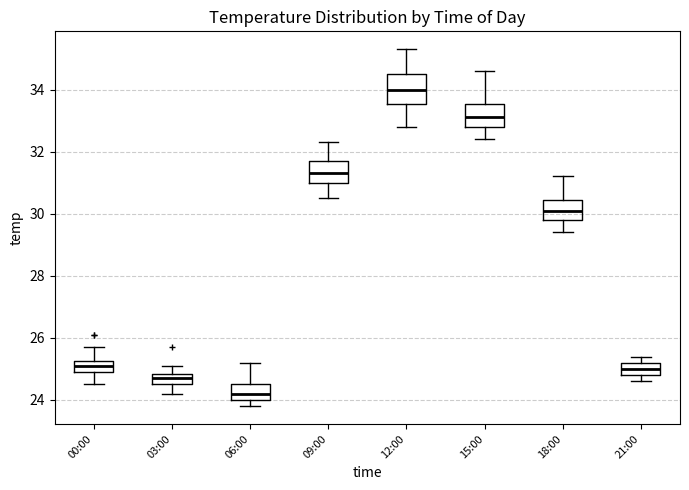

Comparing the boxes themselves (not the whiskers), which one is the tallest?

12:00